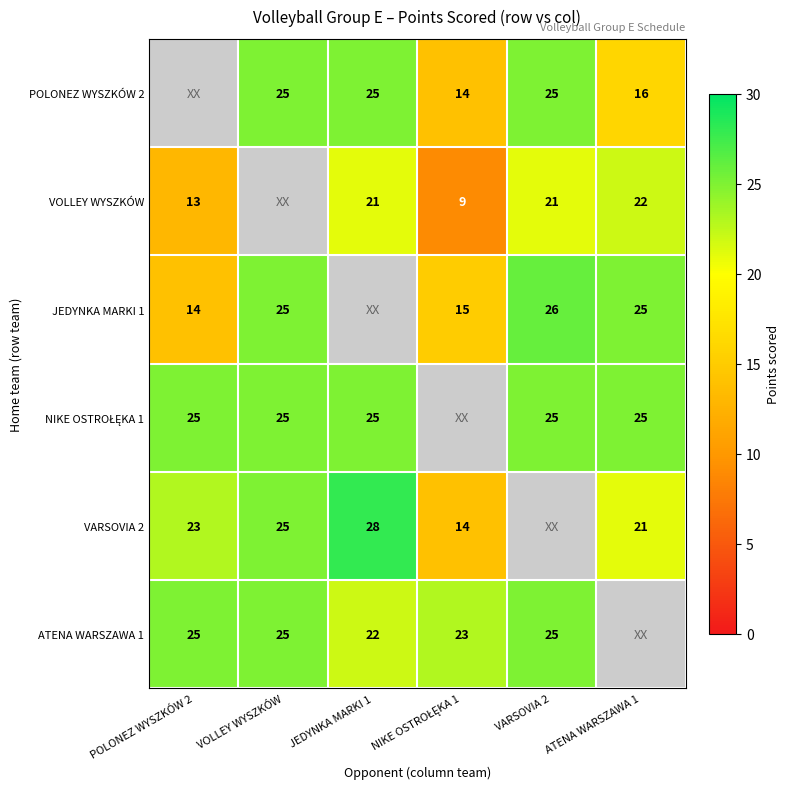

The value of POLONEZ WYSZKÓW 2 at VARSOVIA 2 is 25. True or false?

True